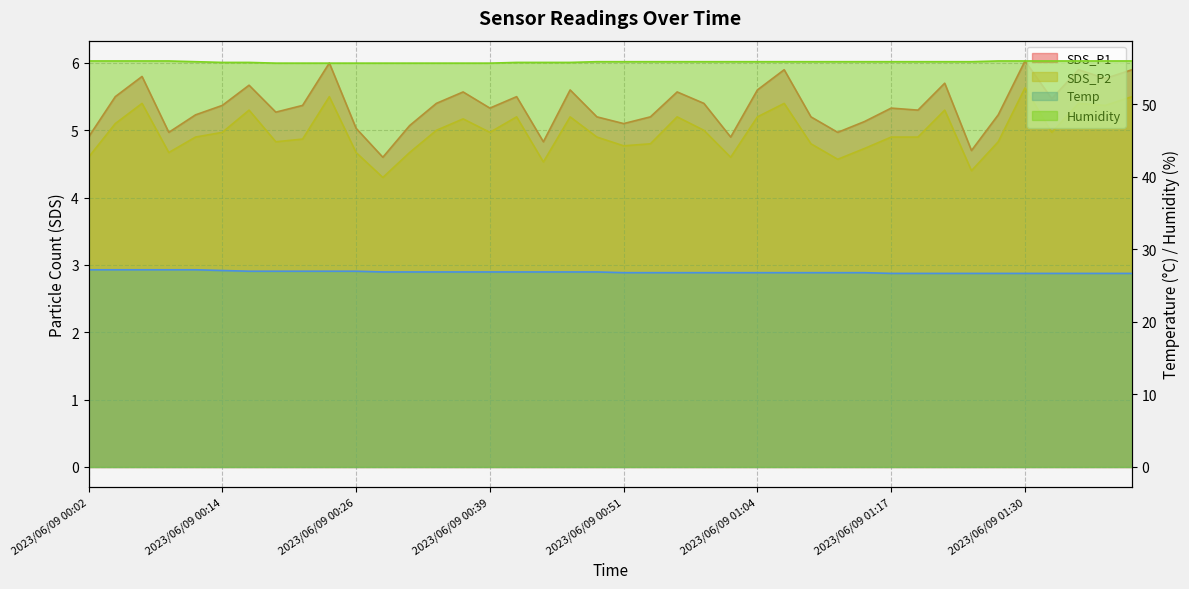

Which category has the lowest value in the Humidity series?

2023/06/09 00:19